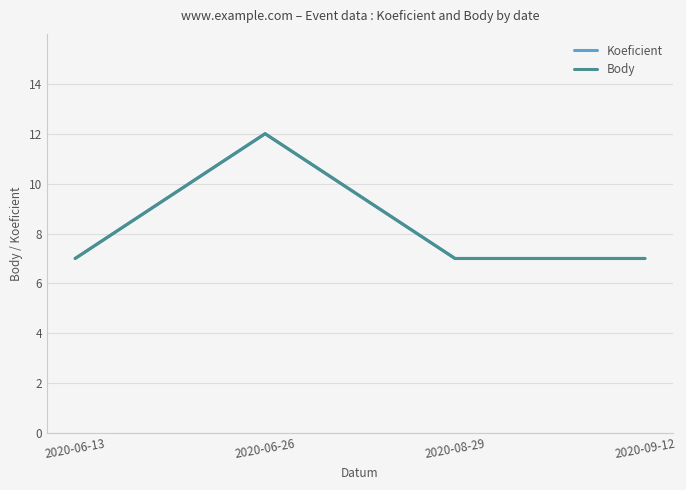

Reading left to right, extract all data points from this chart.

Koeficient: 2020-06-13=7	2020-06-26=12	2020-08-29=7	2020-09-12=7
Body: 2020-06-13=7	2020-06-26=12	2020-08-29=7	2020-09-12=7